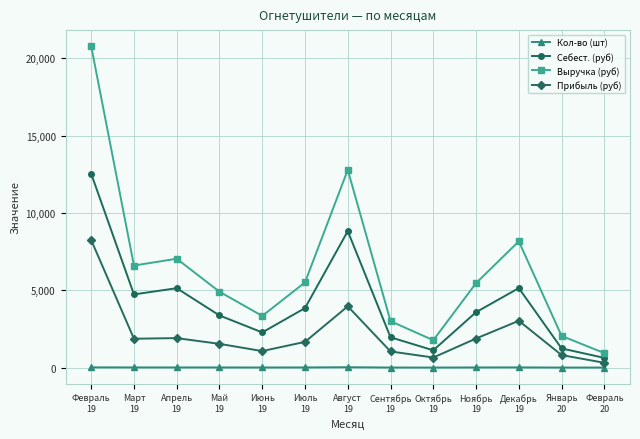

At which category is the sum across all series the highest?

Февраль
19